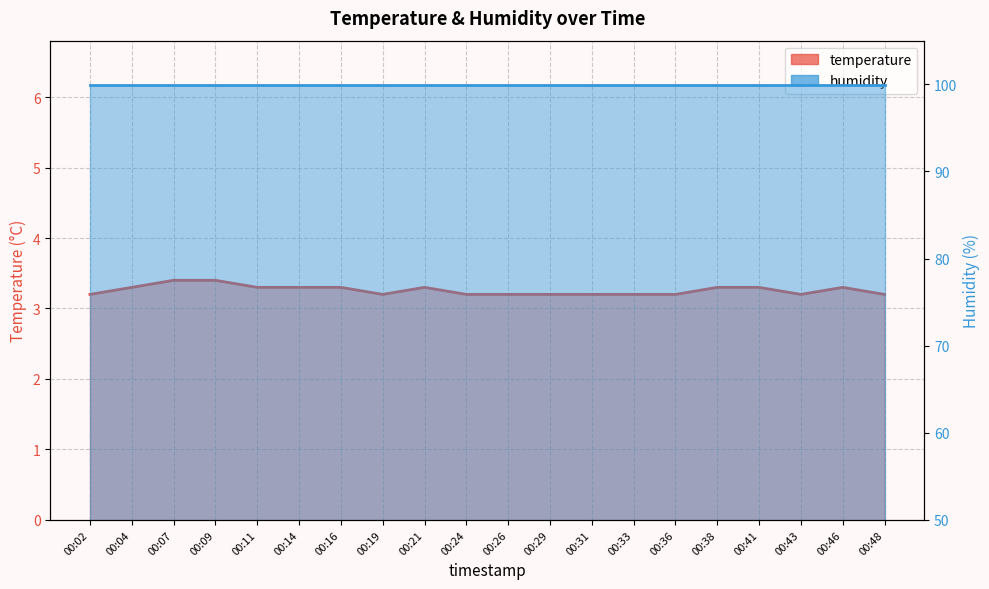

What is the value of the 3rd point from the left?

3.4